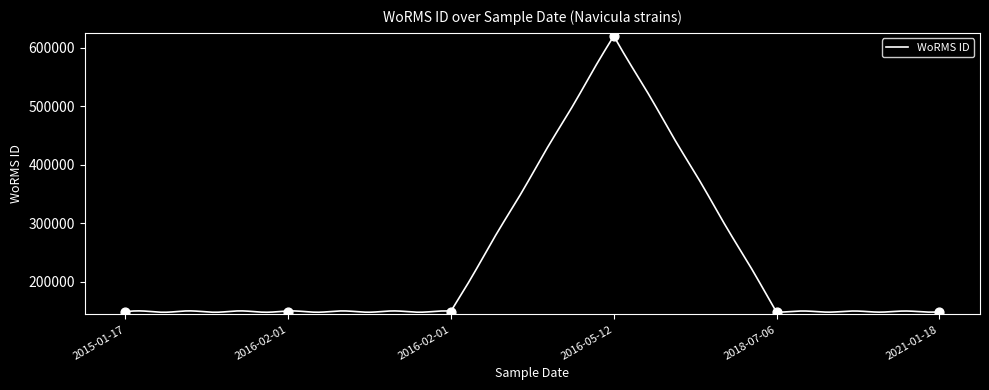

What is the ratio of the value at 2015-01-17 to the value at 2016-02-01?

1.0